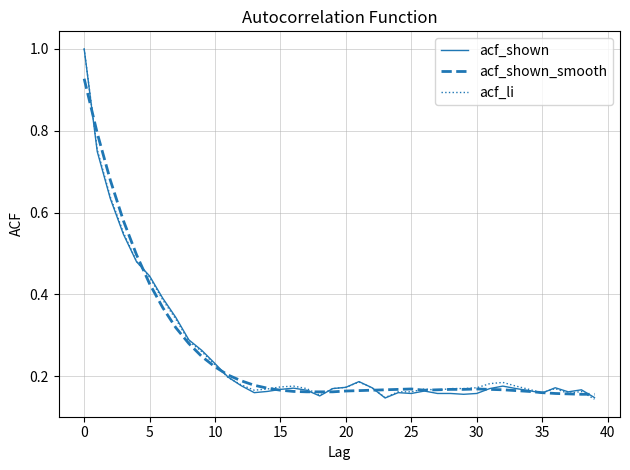

What is the maximum value shown in the chart?

1.0